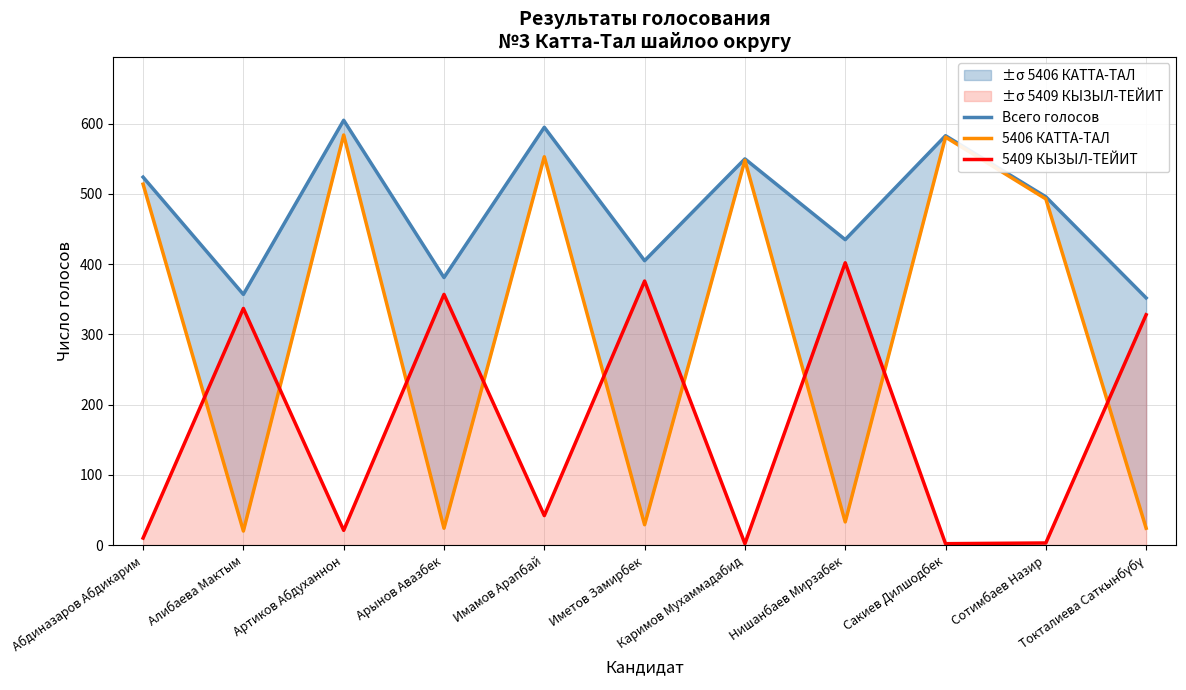

True or false: 5406 КАТТА-ТАЛ and Всего голосов intersect in this chart.

False